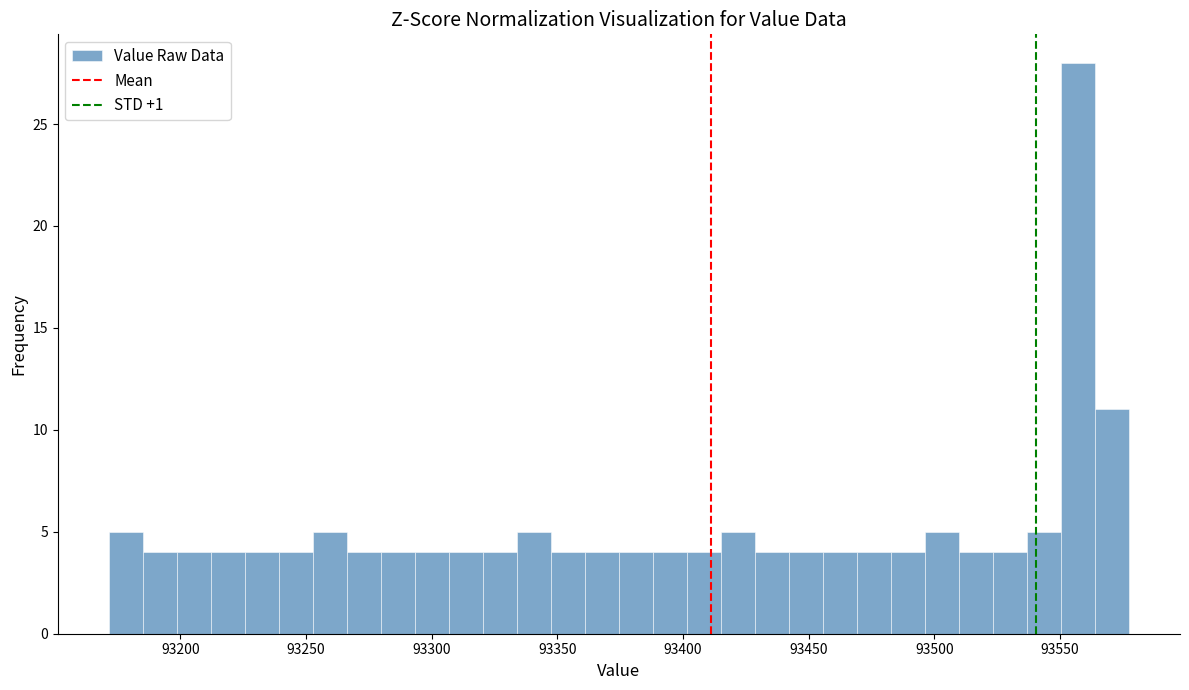

Around what value on the x-axis is the tallest bar? Give the approximate position of its centre, as read against the axis.

93555